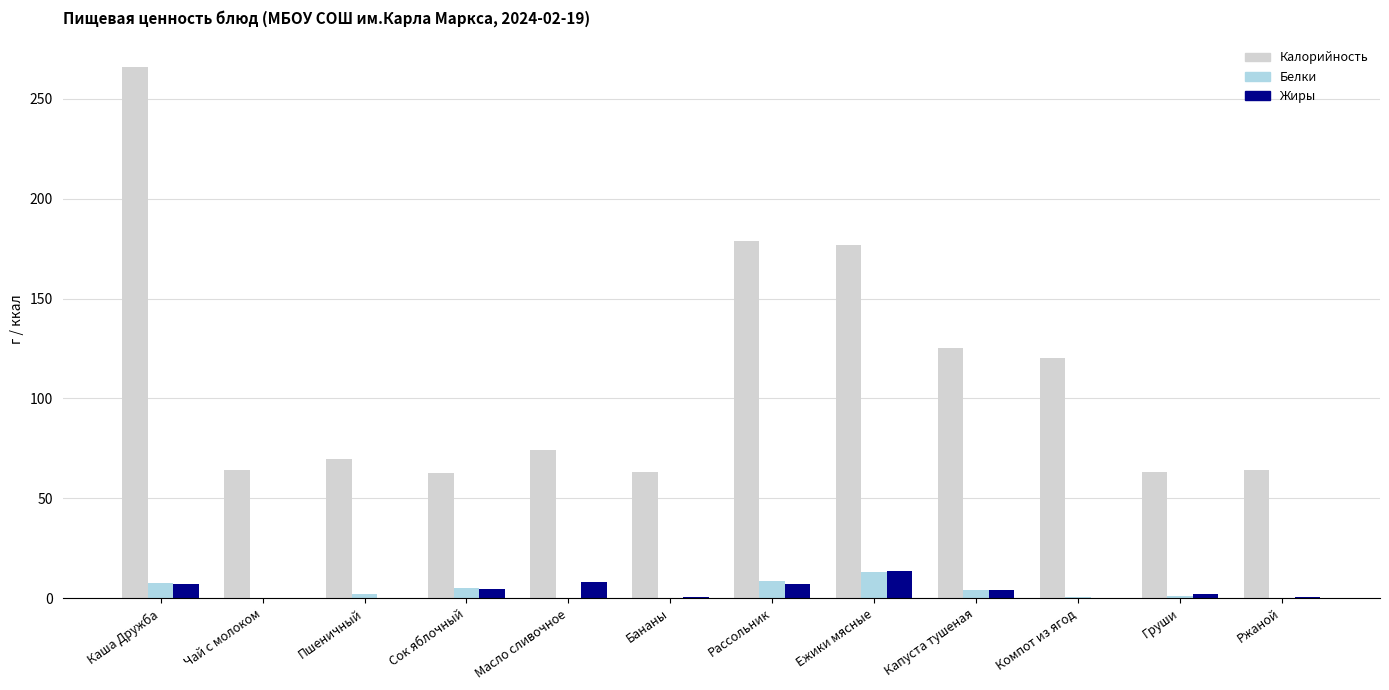

What is the total value across all series at Пшеничный?

72.4